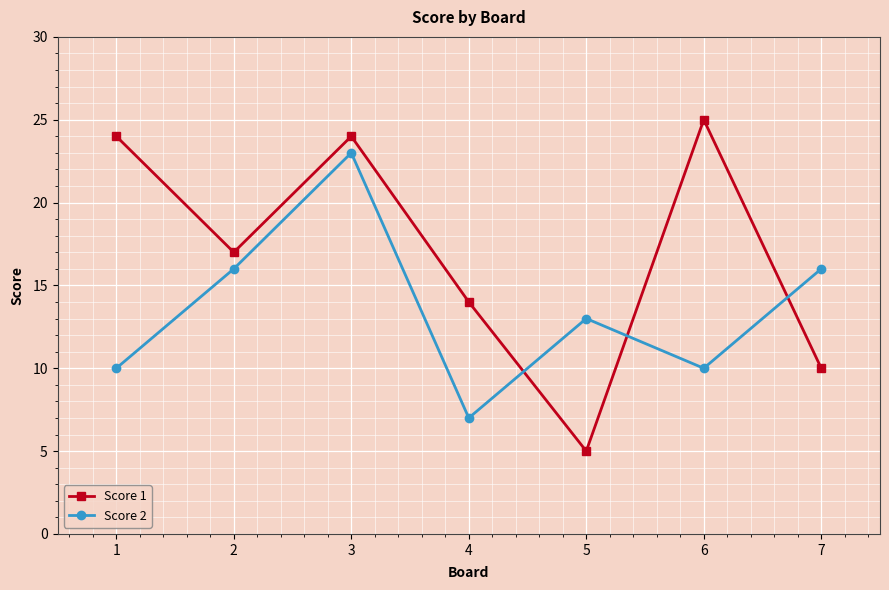

The Score 2 series shows 16 at 2. True or false?

True